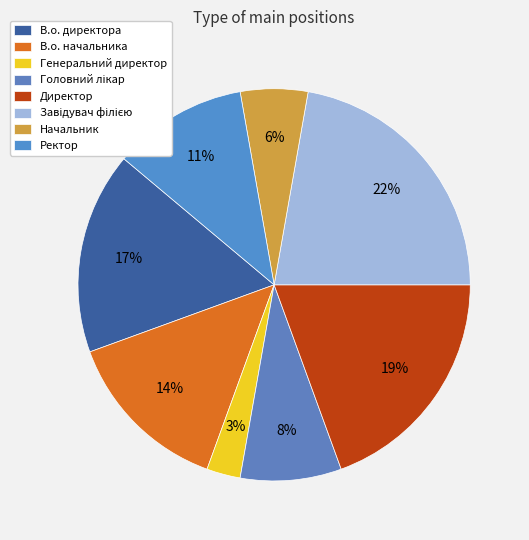

Does any single category account for the majority?

No